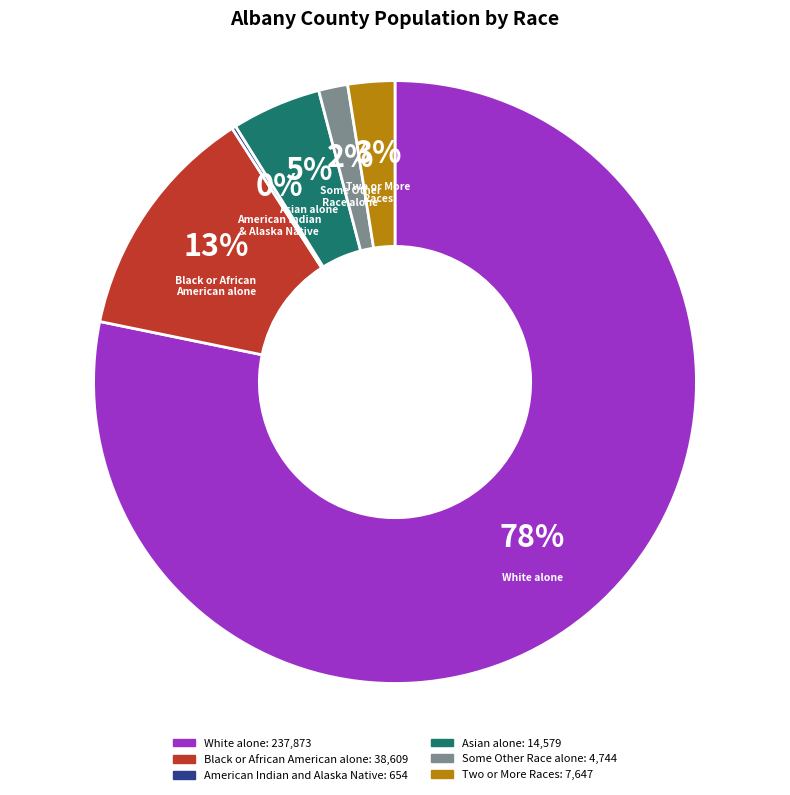

What is the change in value from White alone to Two or More Races?

-230226